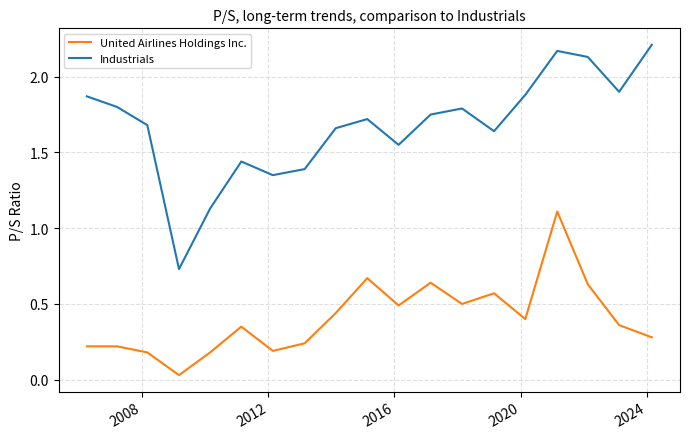

Rank the series by their average value, from lowest to highest.

United Airlines Holdings Inc., Industrials